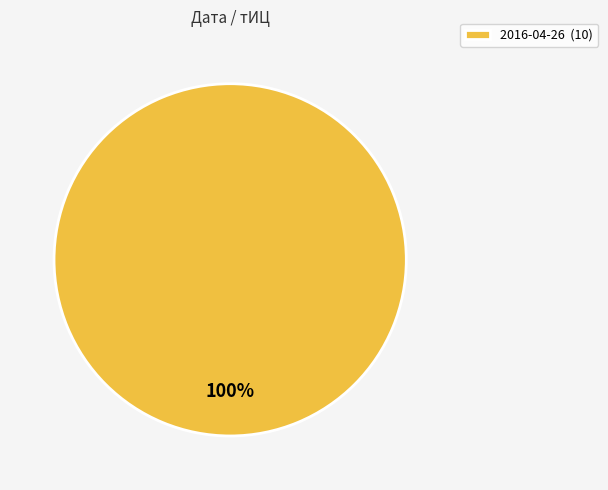

What percentage is the 2016-04-26 (10) slice, to the nearest percent?

100%